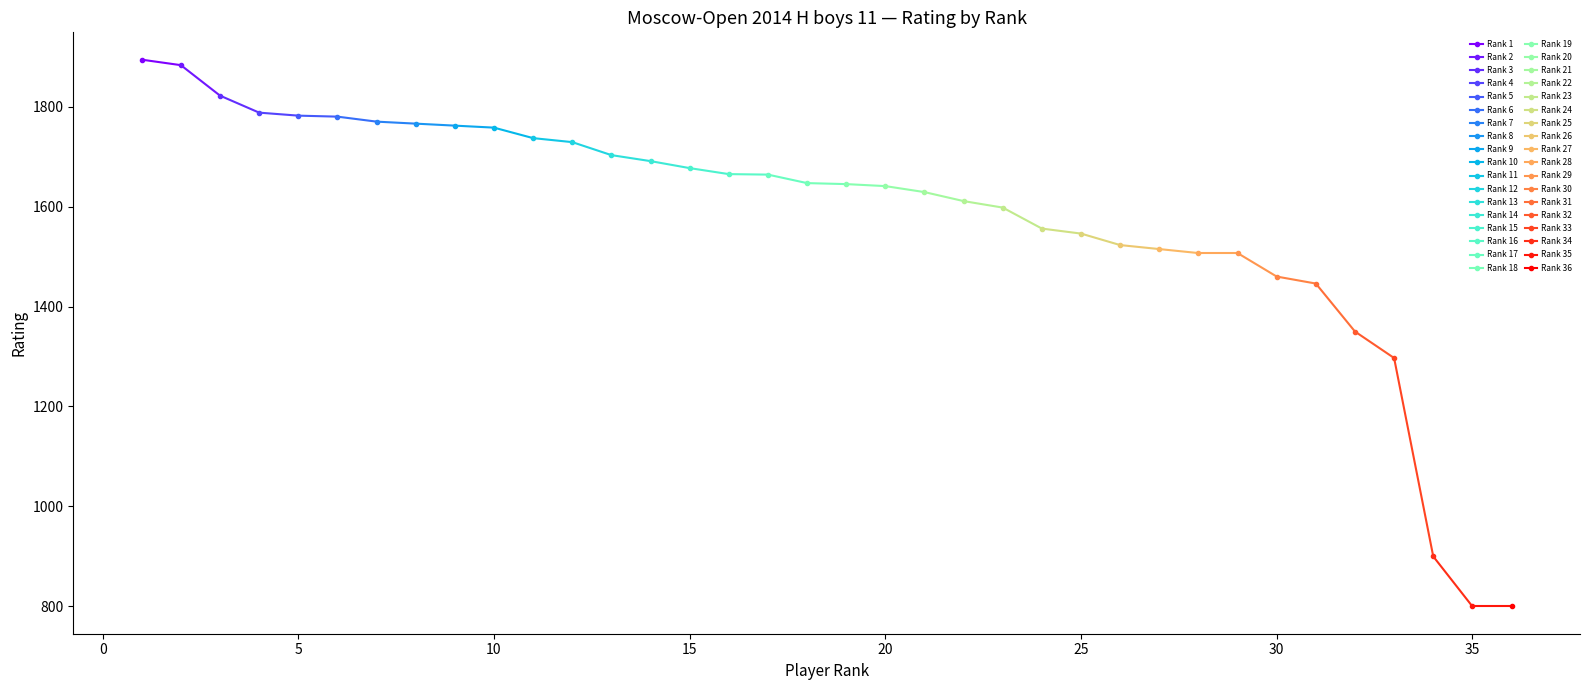

The value at 6 is 2884. True or false?

False